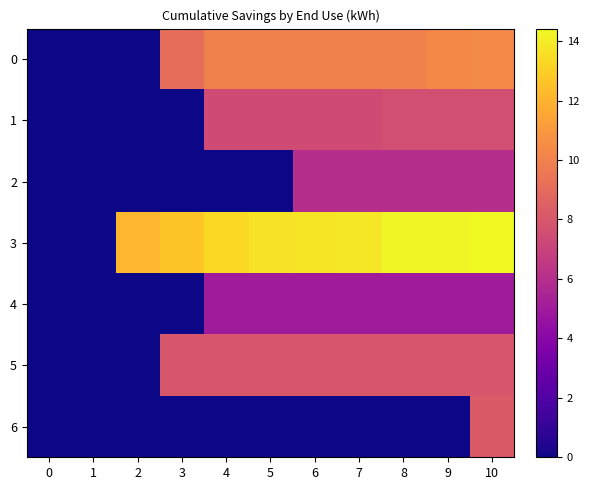

What is the total value across all series at 6?

50.3